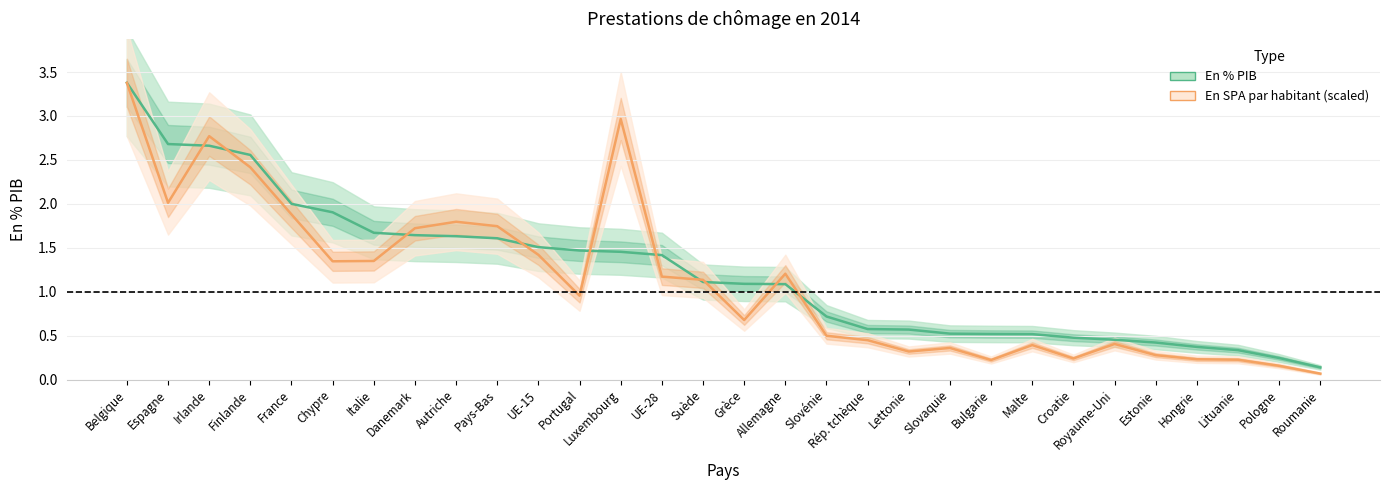

True or false: En SPA par habitant (scaled) and En % PIB cross at least once.

True